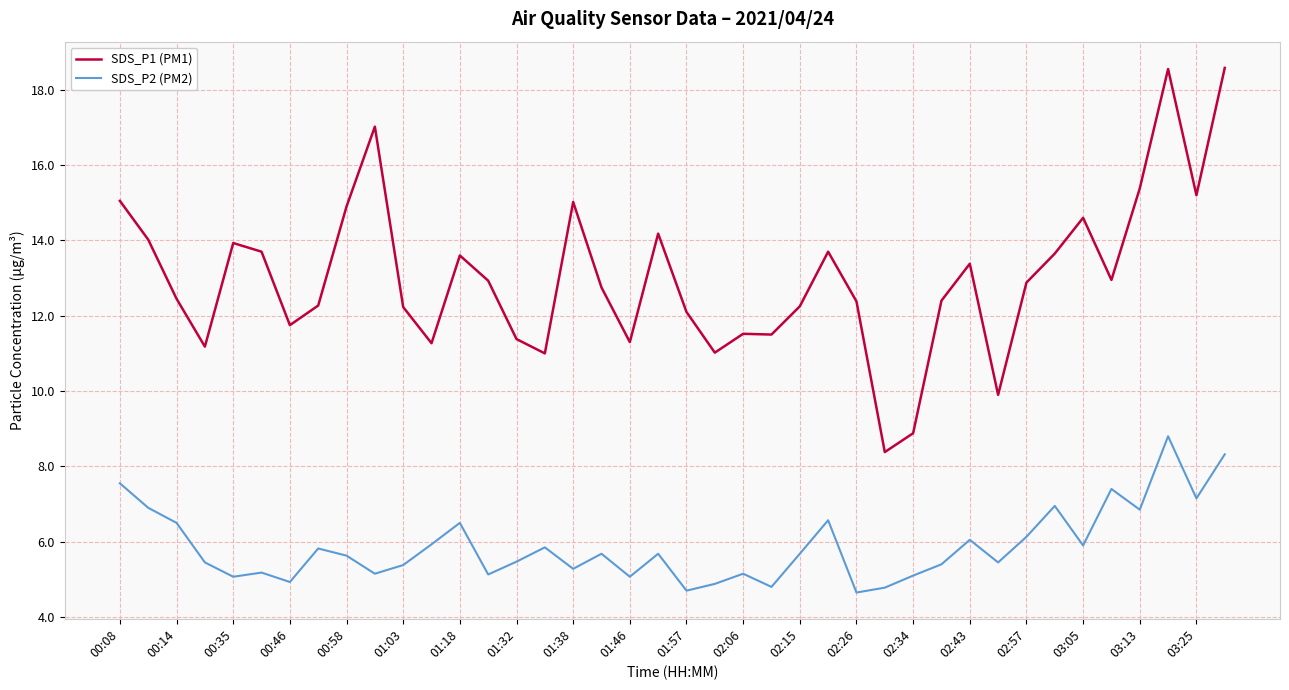

True or false: SDS_P1 (PM1) and SDS_P2 (PM2) cross at least once.

False